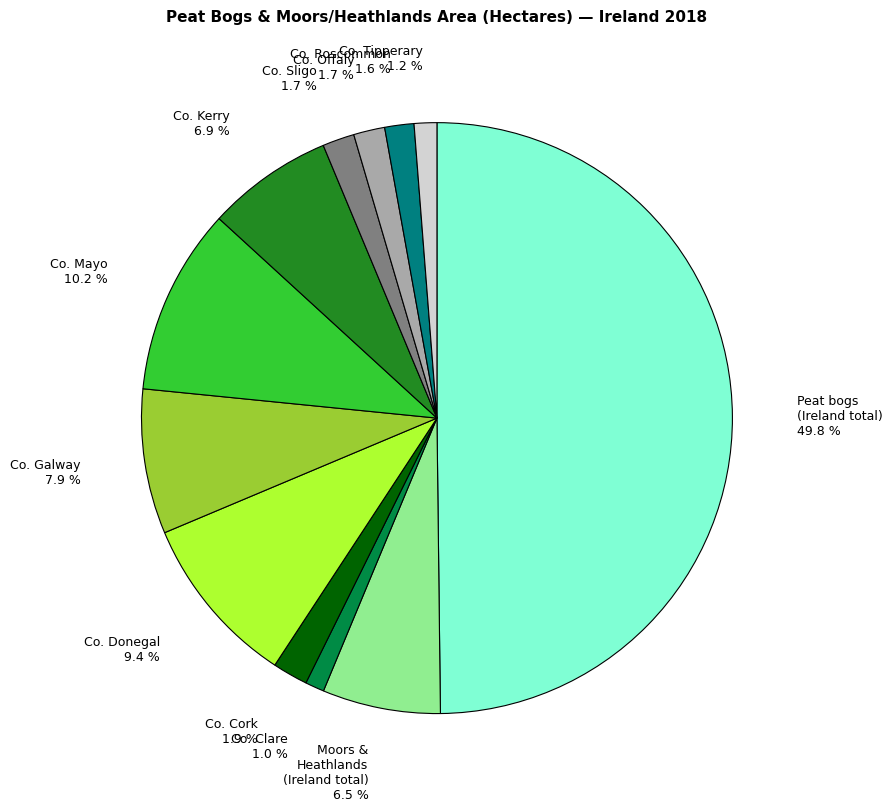

Which has a higher value, Co. Donegal or Co. Cork?

Co. Donegal